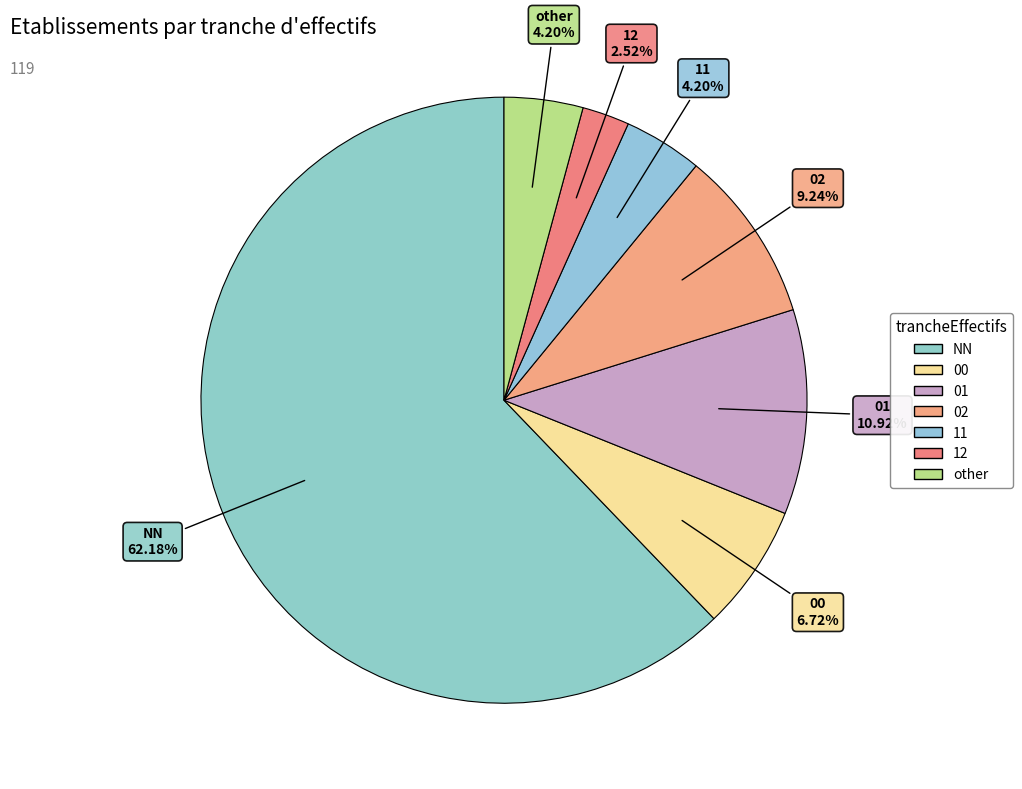

How many slices are in this pie chart?

7